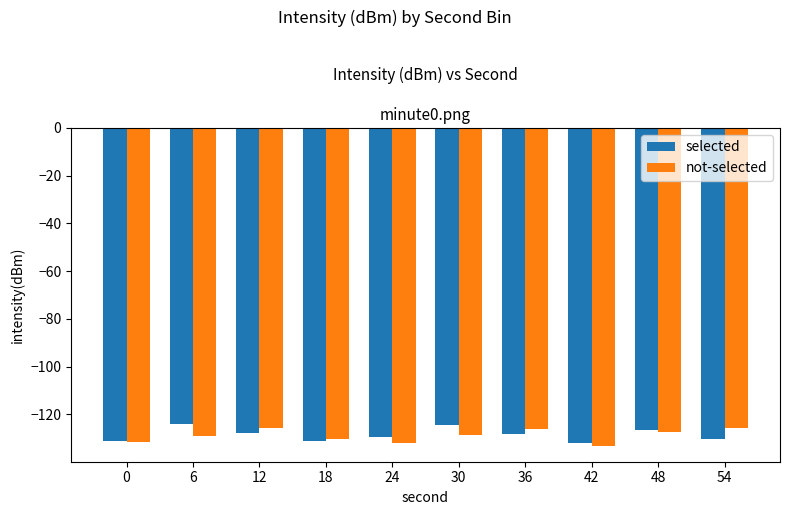

What is the total value across all series at 42?

-265.2